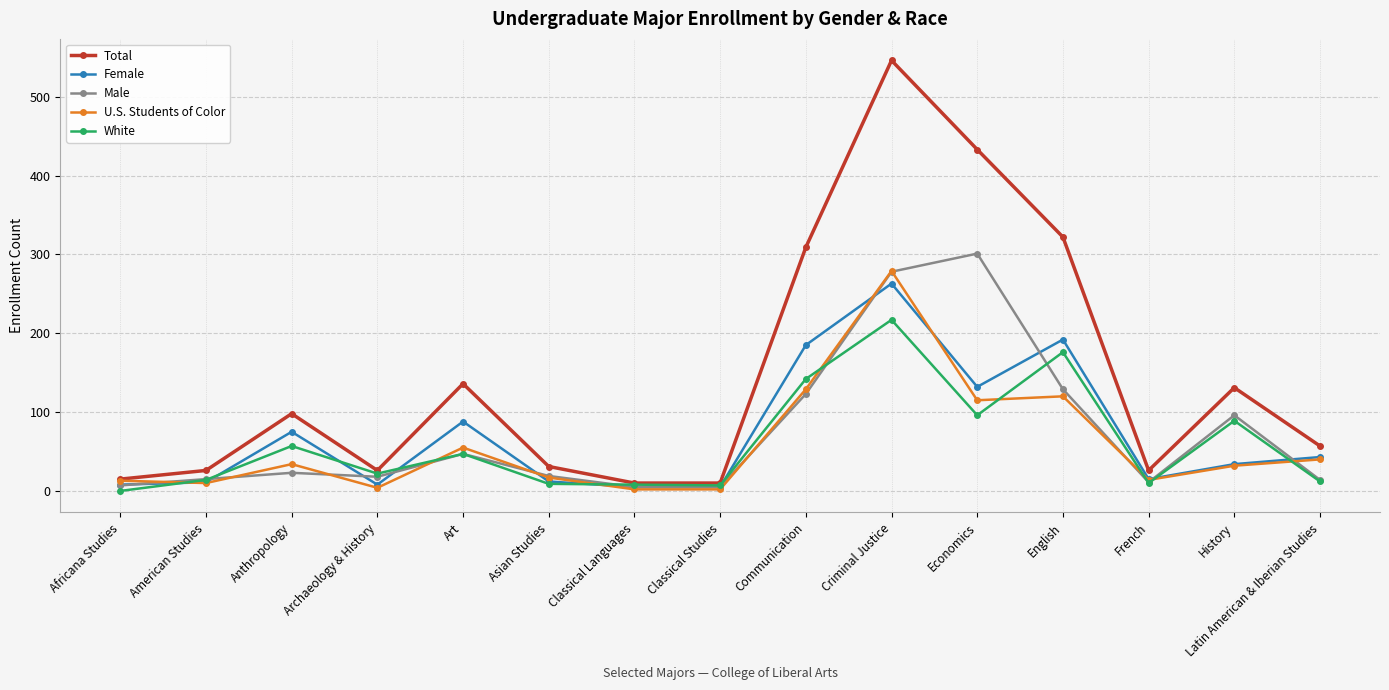

What is the difference between the highest and lowest values at Art?

89